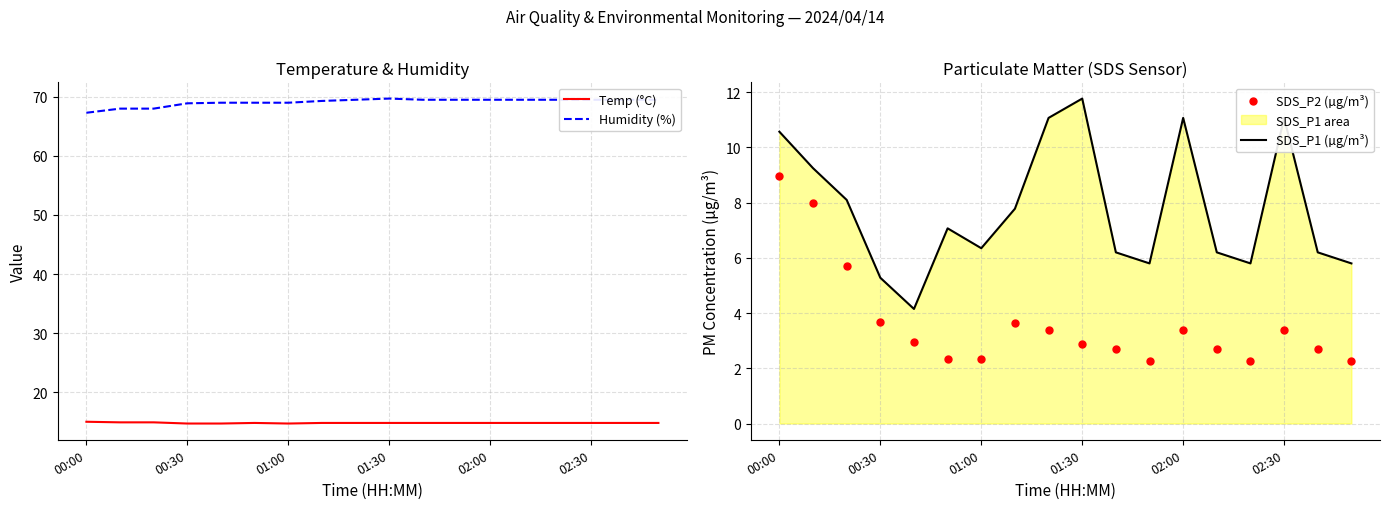

At which category is the sum across all series the highest?

00:00